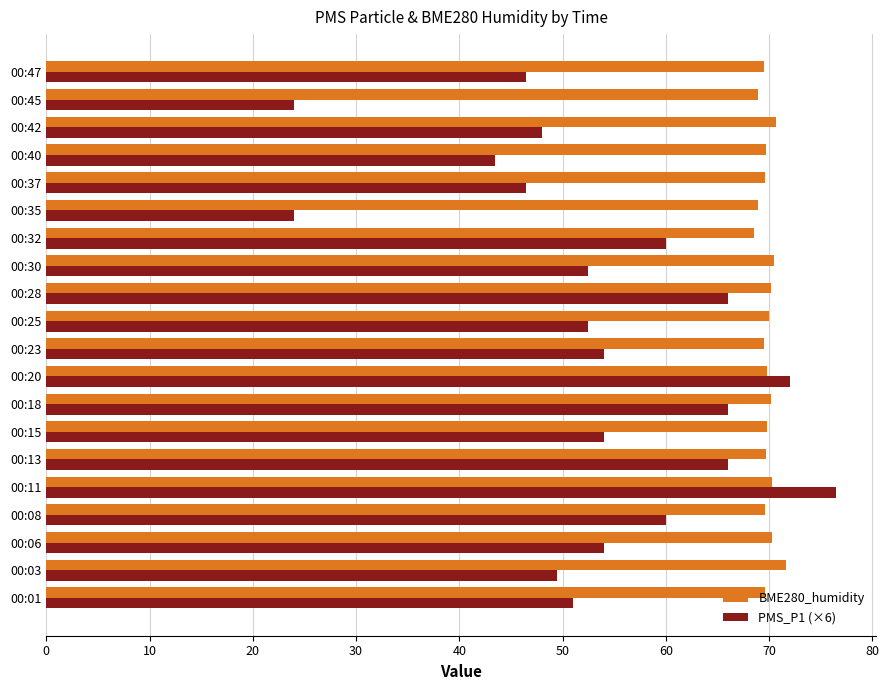

At 00:37, list the series in order from smallest to largest.

PMS_P1 (×6), BME280_humidity